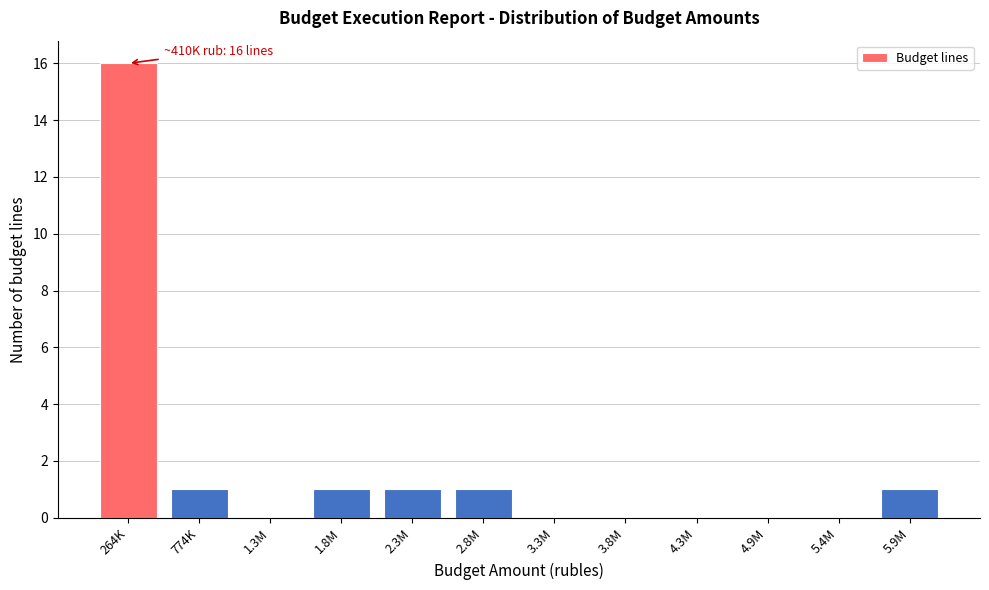

Reading right to left, list all the values displayed in this chart.

5.9M=1	5.4M=0	4.9M=0	4.3M=0	3.8M=0	3.3M=0	2.8M=1	2.3M=1	1.8M=1	1.3M=0	774K=1	264K=16